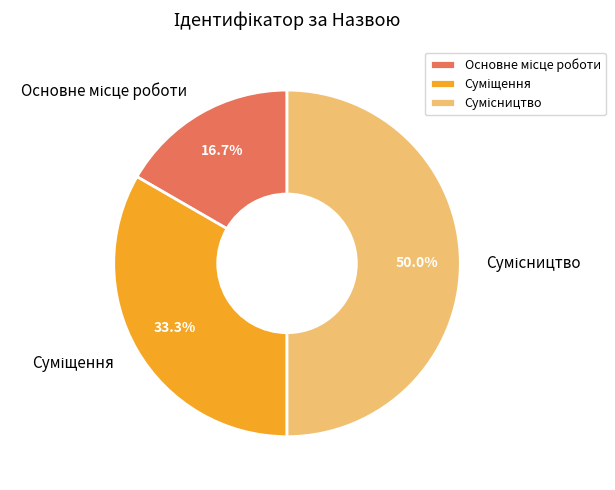

The Сумісництво slice represents 50% of the pie. True or false?

True